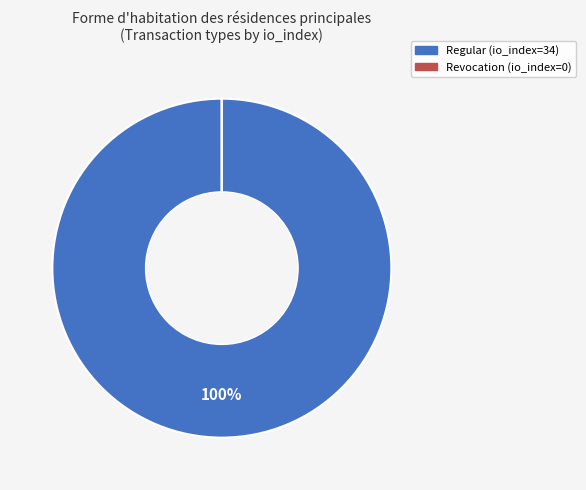

To the nearest percent, what is the difference between the largest and smallest slice percentages?

100%